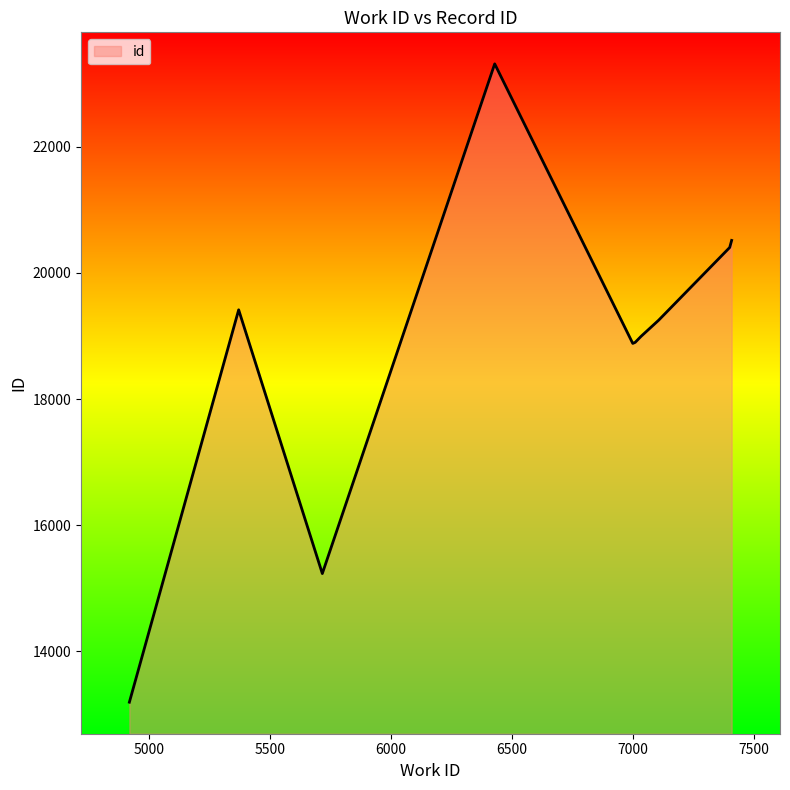

What is the smallest value displayed?

13192